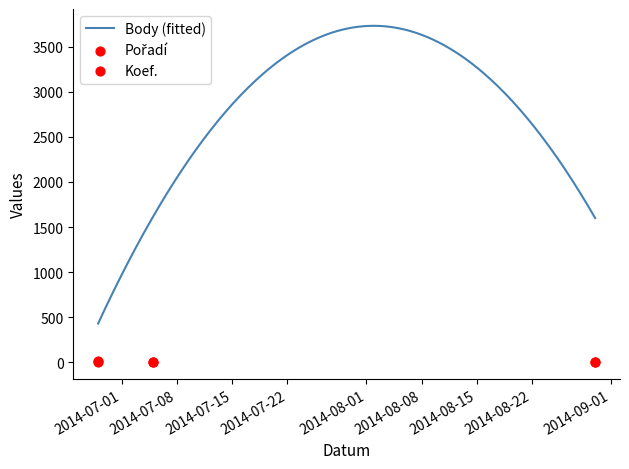

What is the maximum value for Body (fitted)?

3732.5